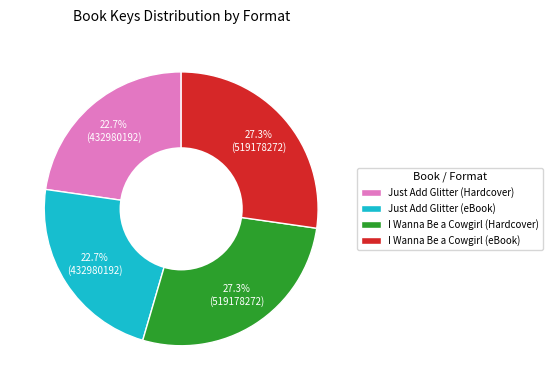

To the nearest percent, what portion does Just Add Glitter (eBook) represent?

23%